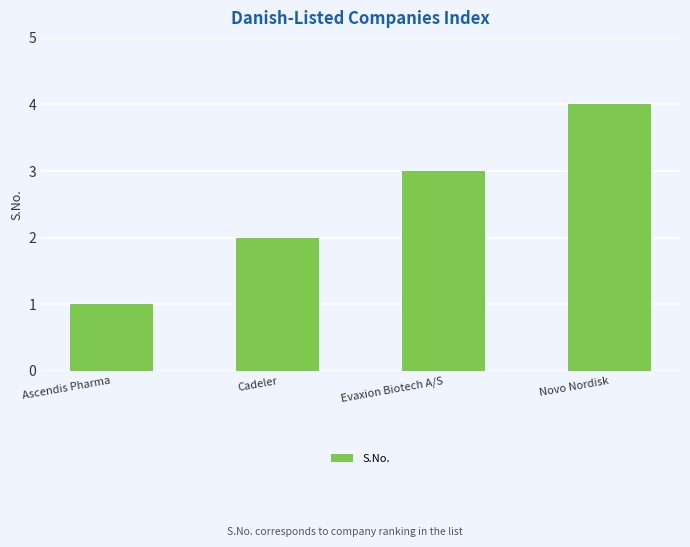

What is the change in value from Ascendis Pharma to Evaxion Biotech A/S?

+2